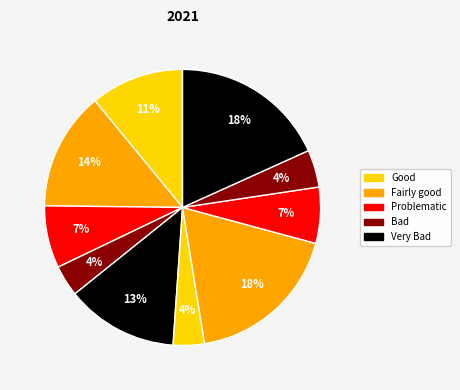

How many segments does this pie chart have?

10